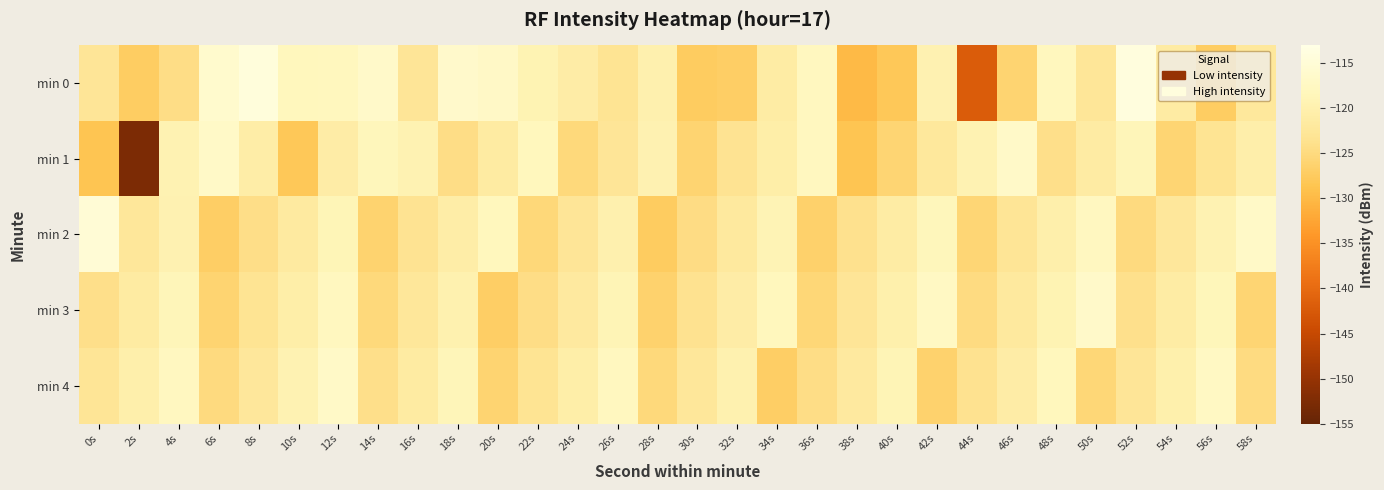

What is the smallest value displayed?

-152.6